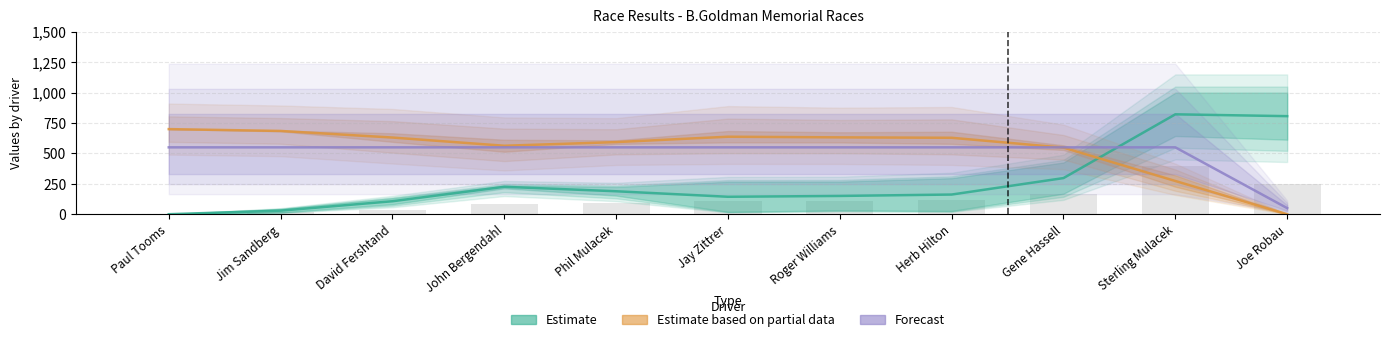

How many distinct data groups are displayed?

3